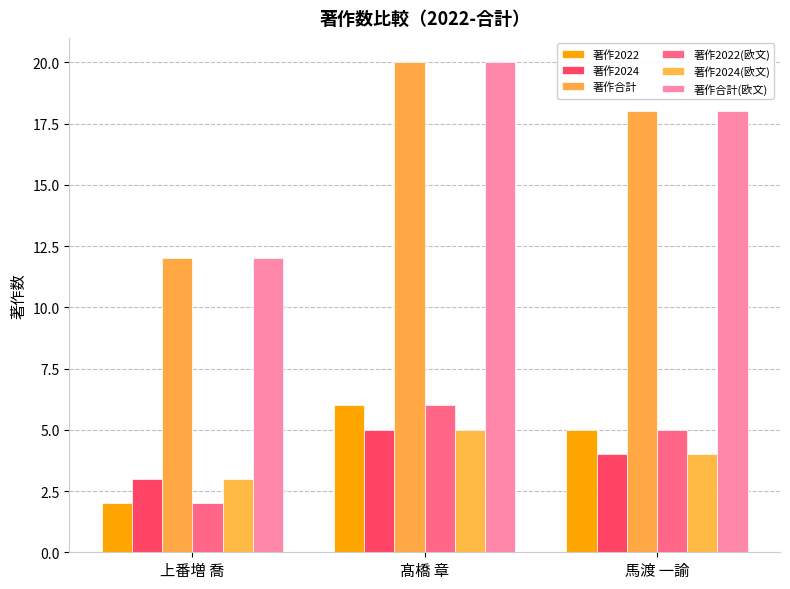

At how many categories does at least one series exceed 19?

1